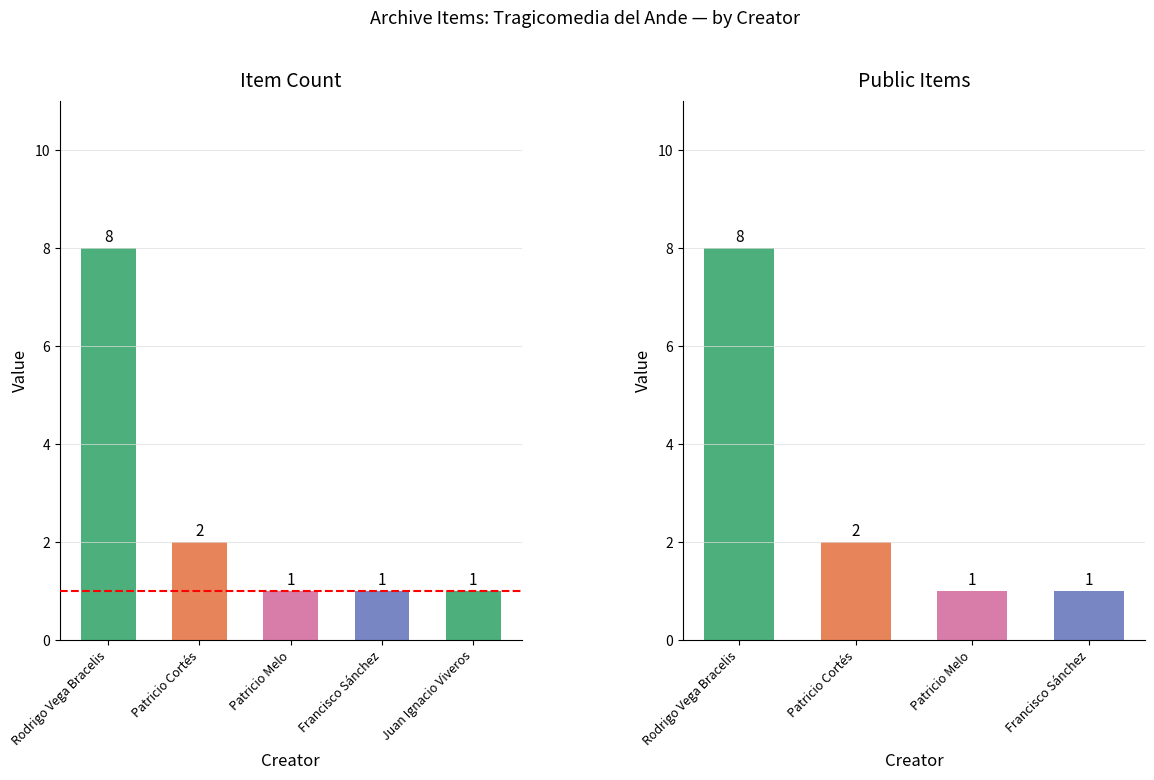

Which series has the largest range (max minus min)?

Item Count